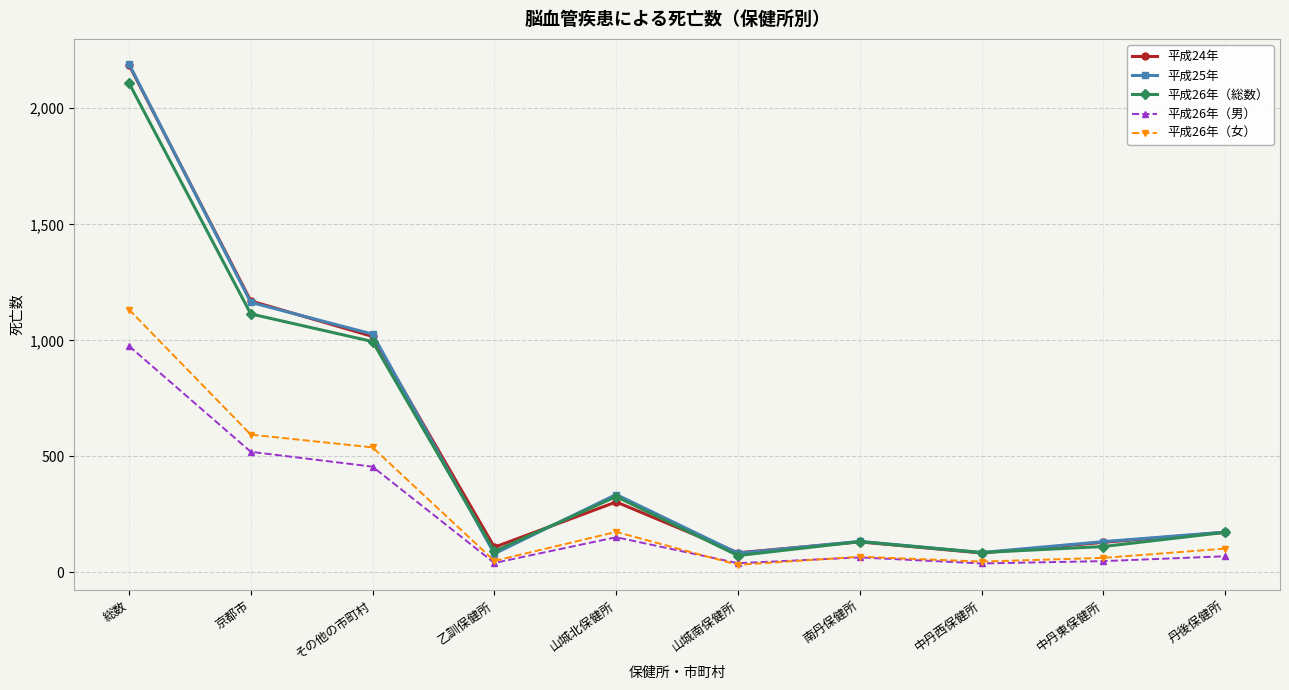

Where is the first local minimum for 平成26年（総数）?

乙訓保健所